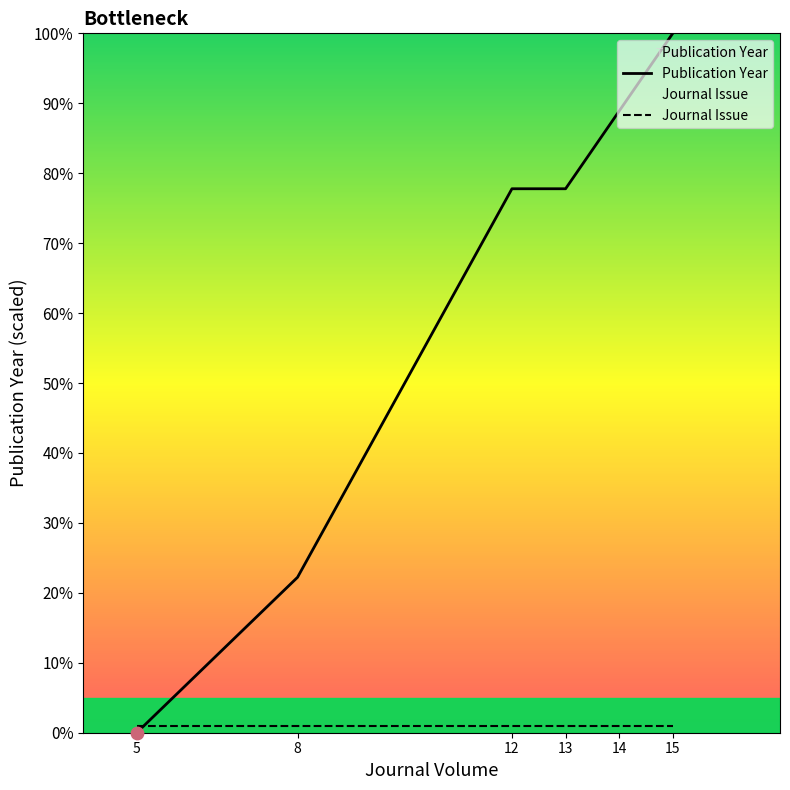

Which series has the widest spread of Y values?

Publication Year